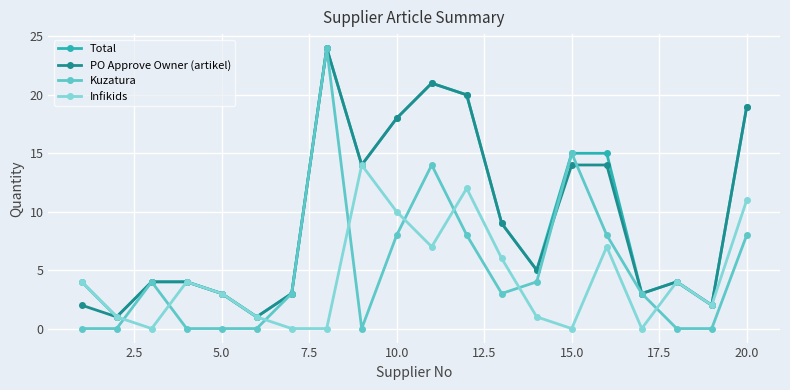

Count the number of categories in the chart.

20